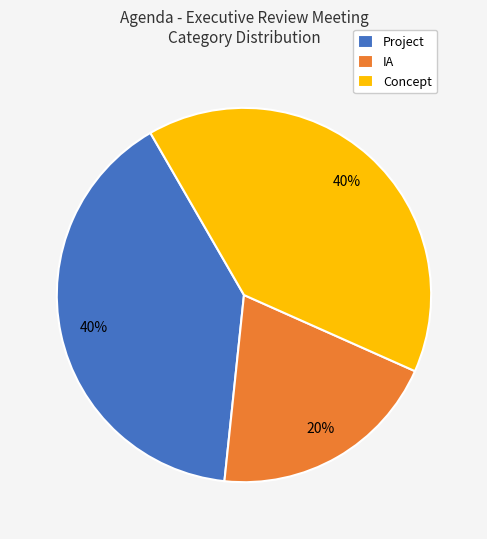

How many slices are in this pie chart?

3